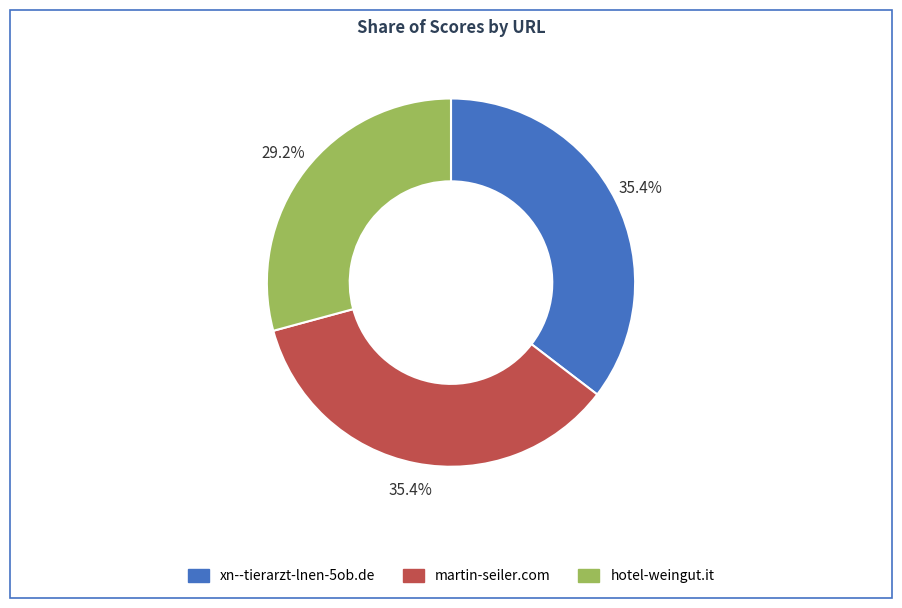

How many segments does this pie chart have?

3